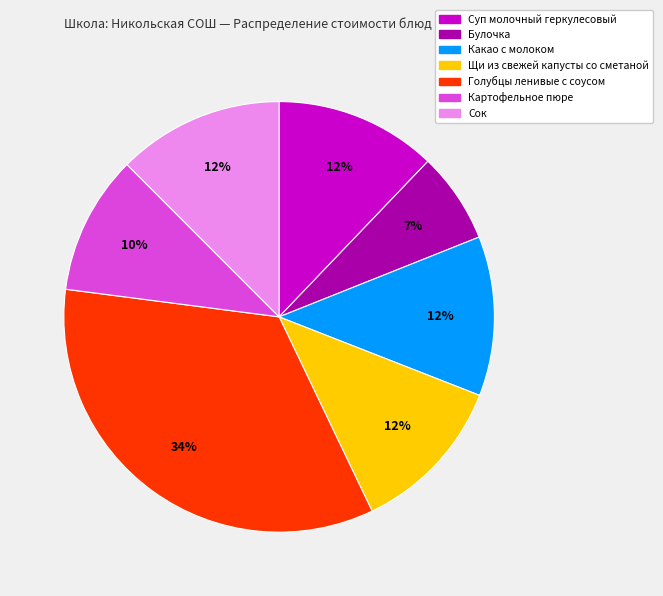

What is the largest slice in the pie chart?

Голубцы ленивые с соусом